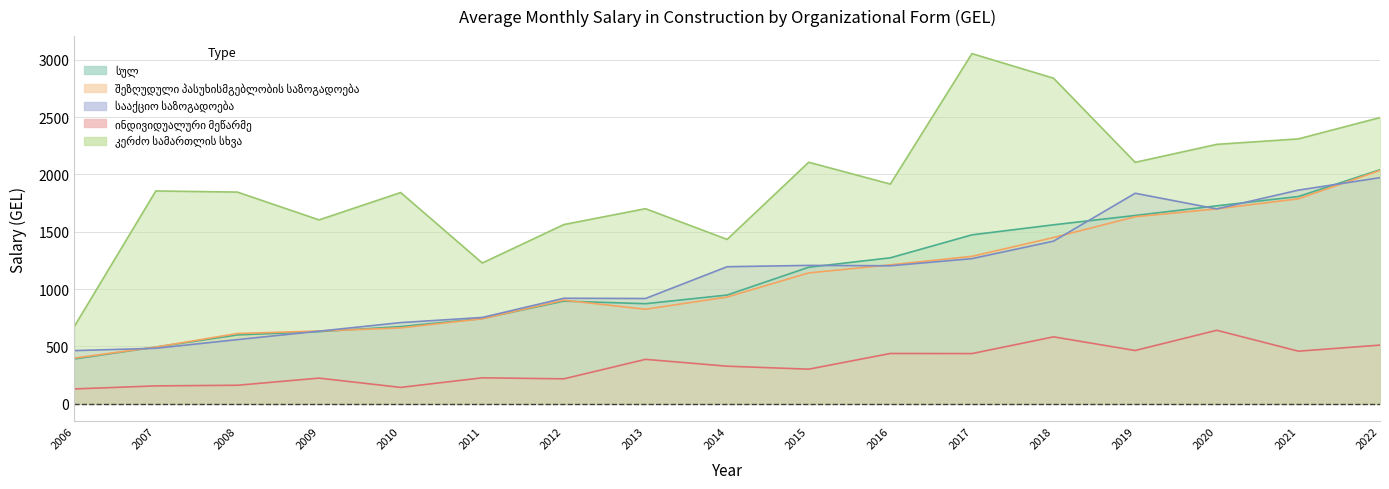

In სააქციო საზოგადოება, how many points are higher than both neighbors (excluding endpoints)?

3